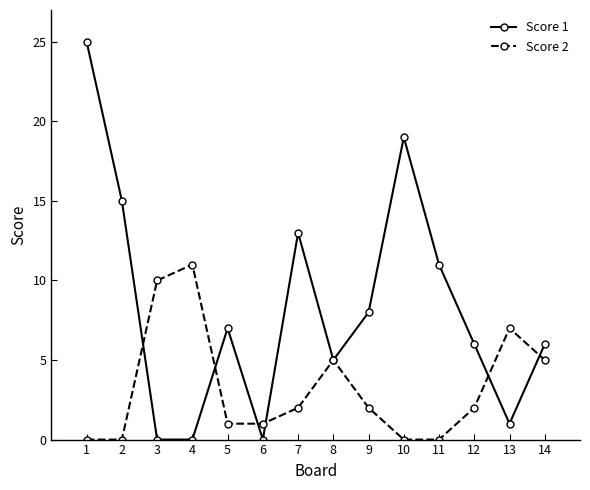

Rank the series by their maximum value, from highest to lowest.

Score 1, Score 2